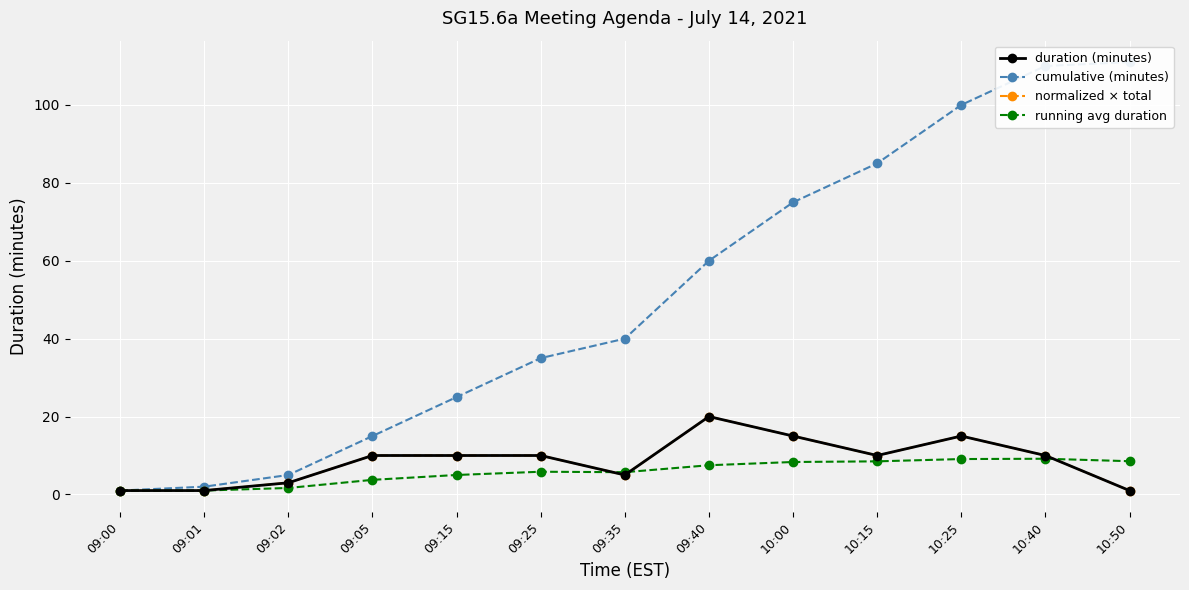

Which category has the highest value across all series?

10:50